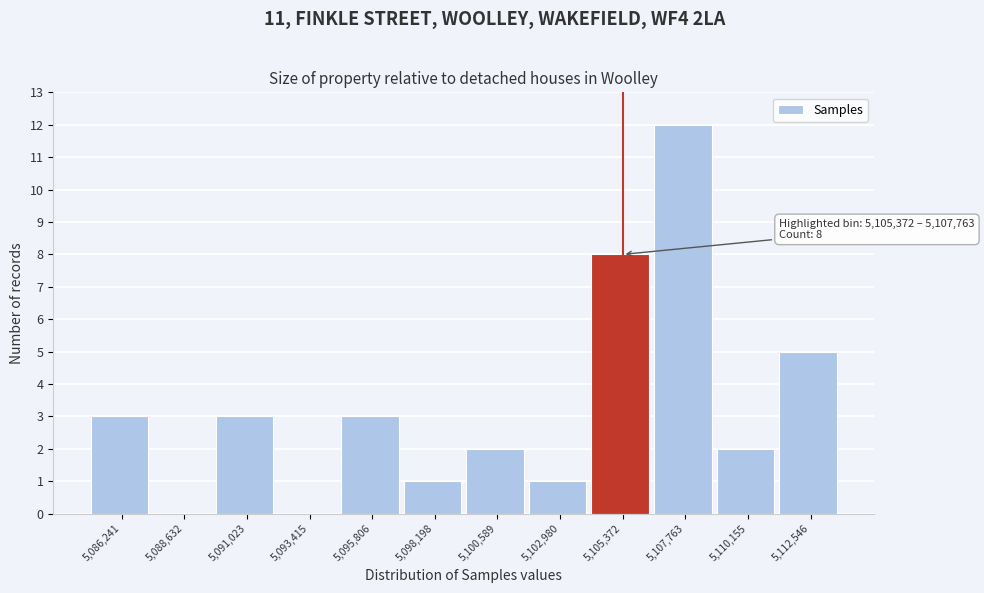

Reading right to left, what are all the values shown in this chart?

5,112,546=5	5,110,155=2	5,107,763=12	5,105,372=8	5,102,980=1	5,100,589=2	5,098,198=1	5,095,806=3	5,093,415=0	5,091,023=3	5,088,632=0	5,086,241=3